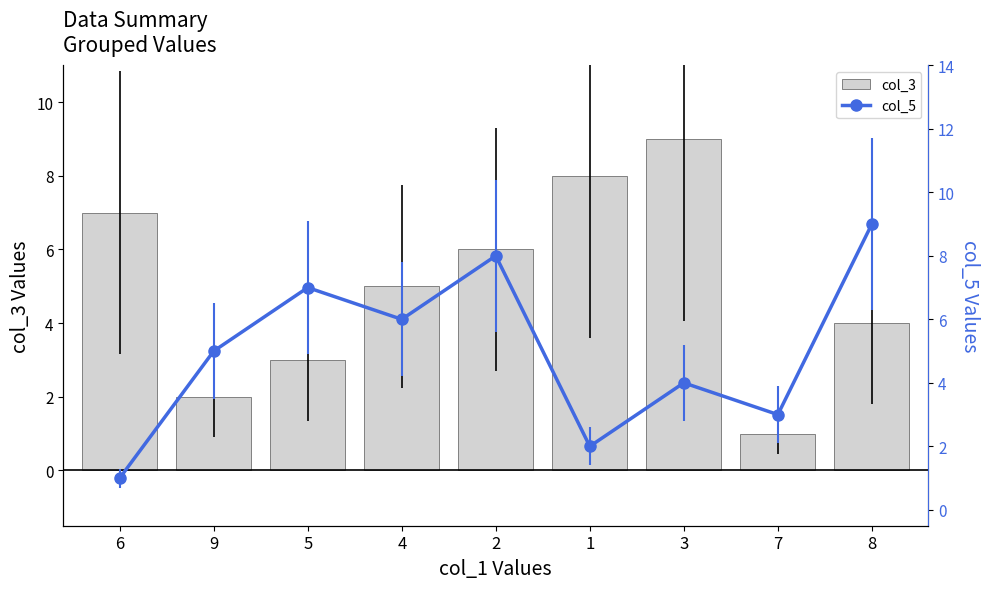

What position from the left is 4?

4